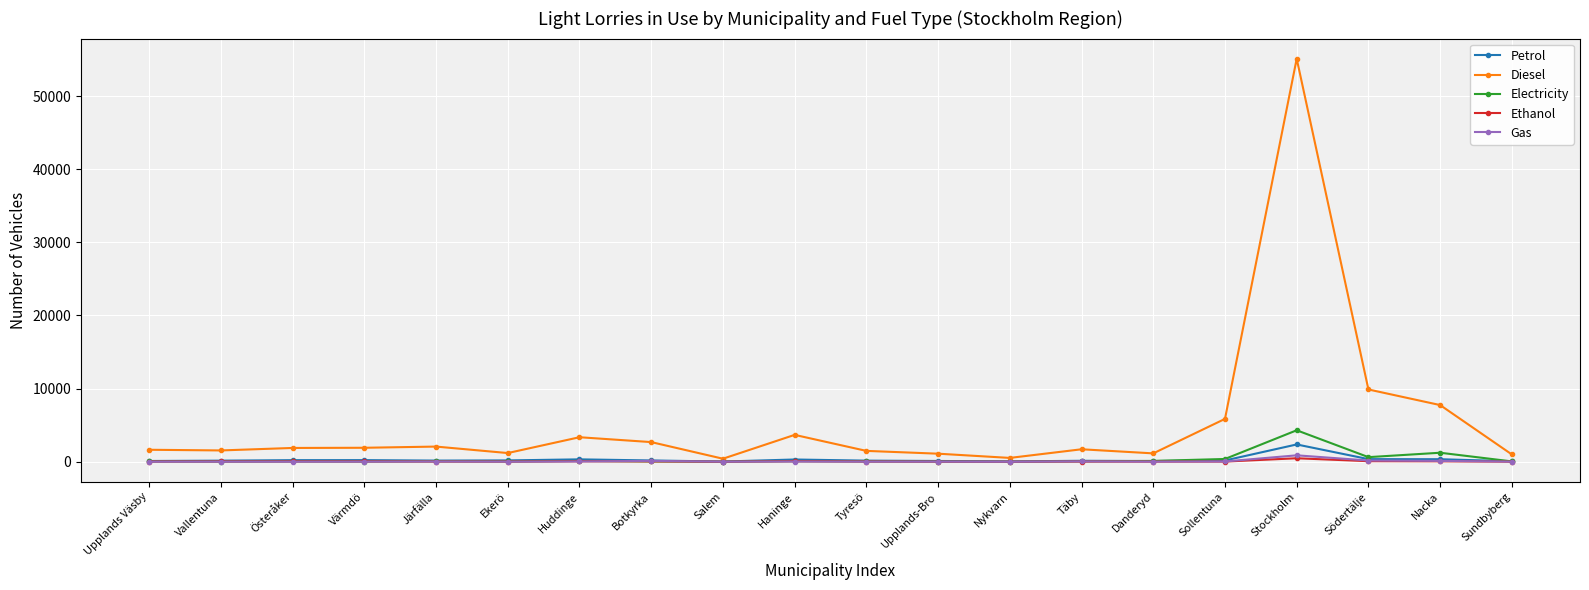

Count the number of data series in this chart.

5